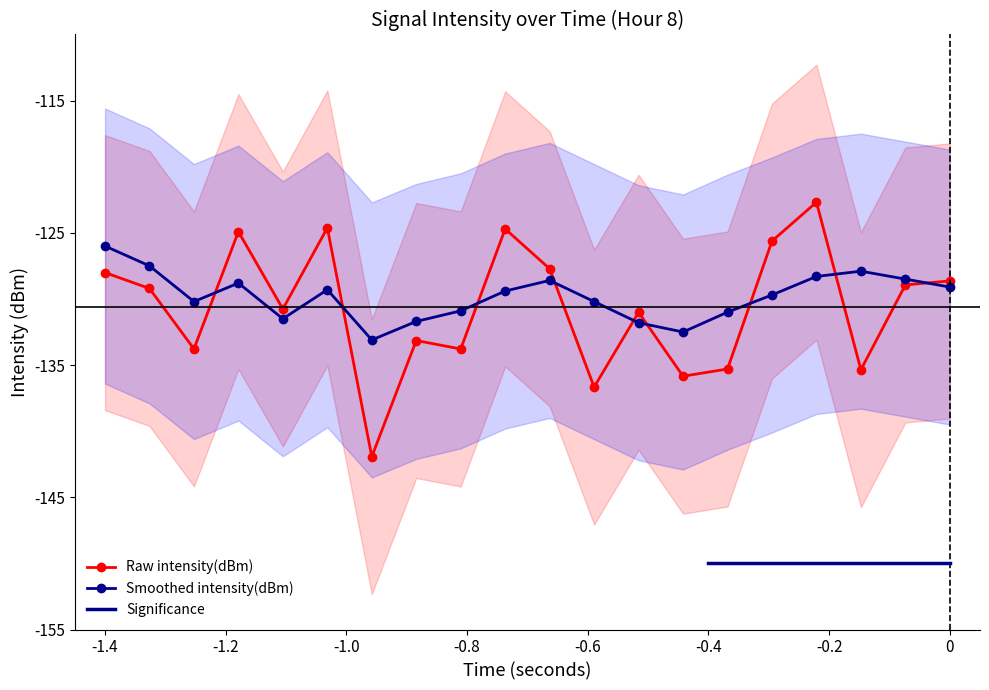

At how many categories does at least one series exceed -138?

20